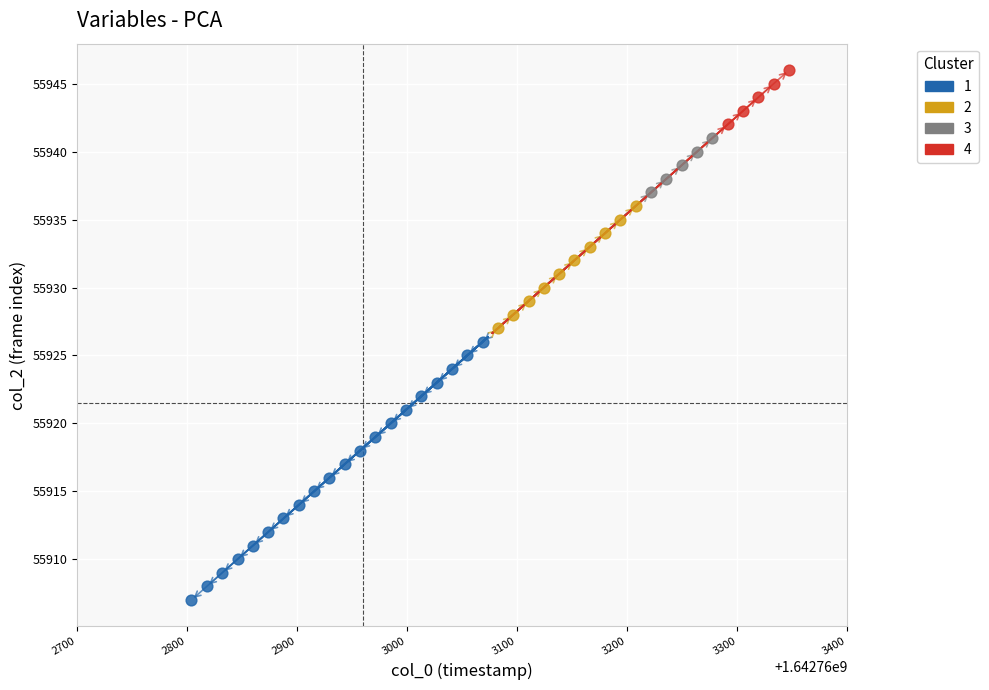

Which series contains the highest Y value?

4